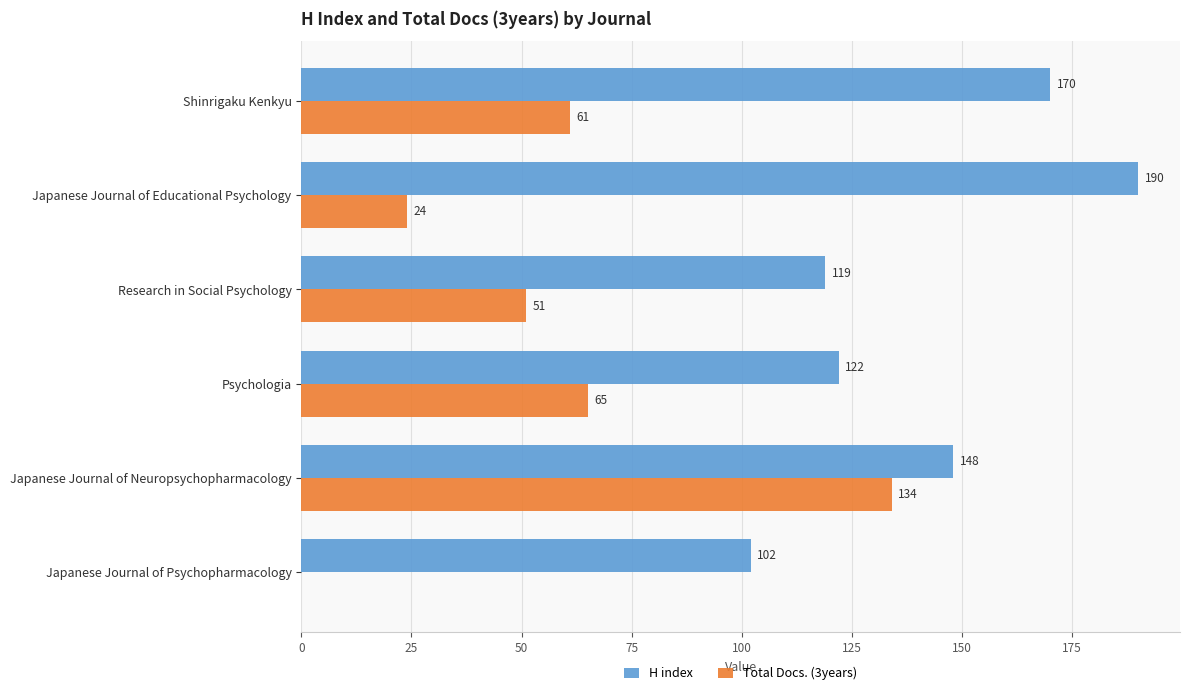

What is the sum of the Total Docs. (3years) values at Research in Social Psychology and Shinrigaku Kenkyu?

112